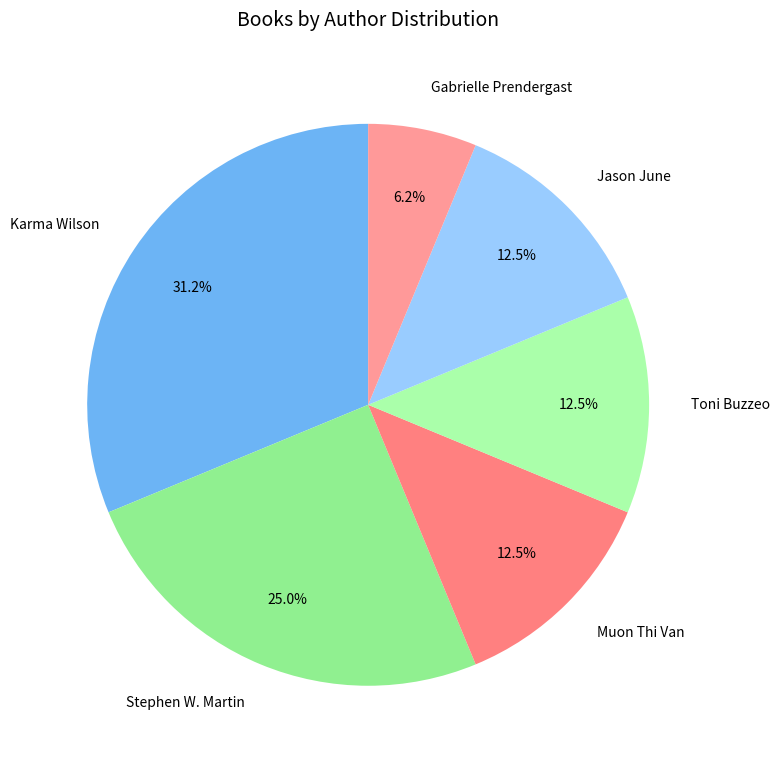

Is Karma Wilson the majority of the pie?

No